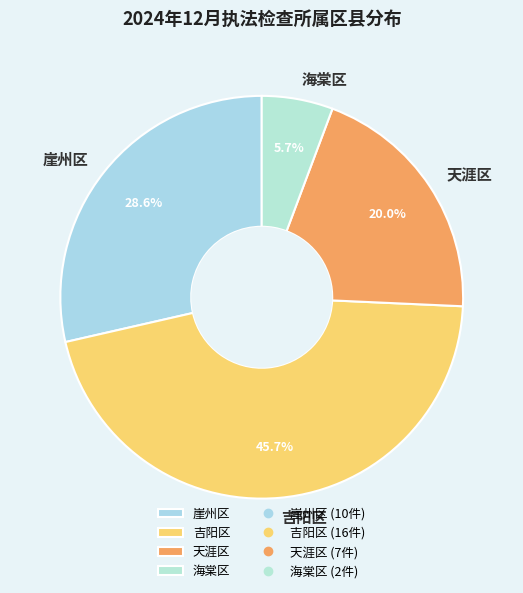

To the nearest percent, what is the combined percentage of 崖州区 and 海棠区?

34%